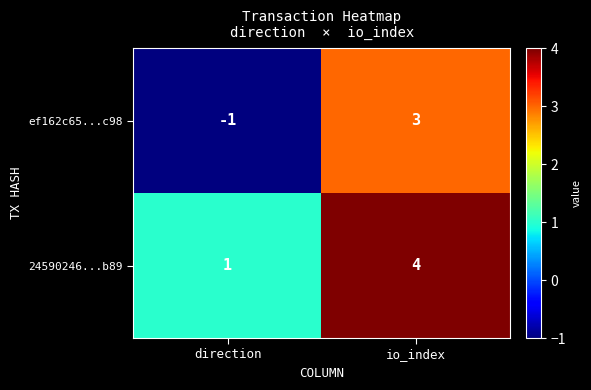

Is it true that ef162c65...c98 equals 0 at direction?

False